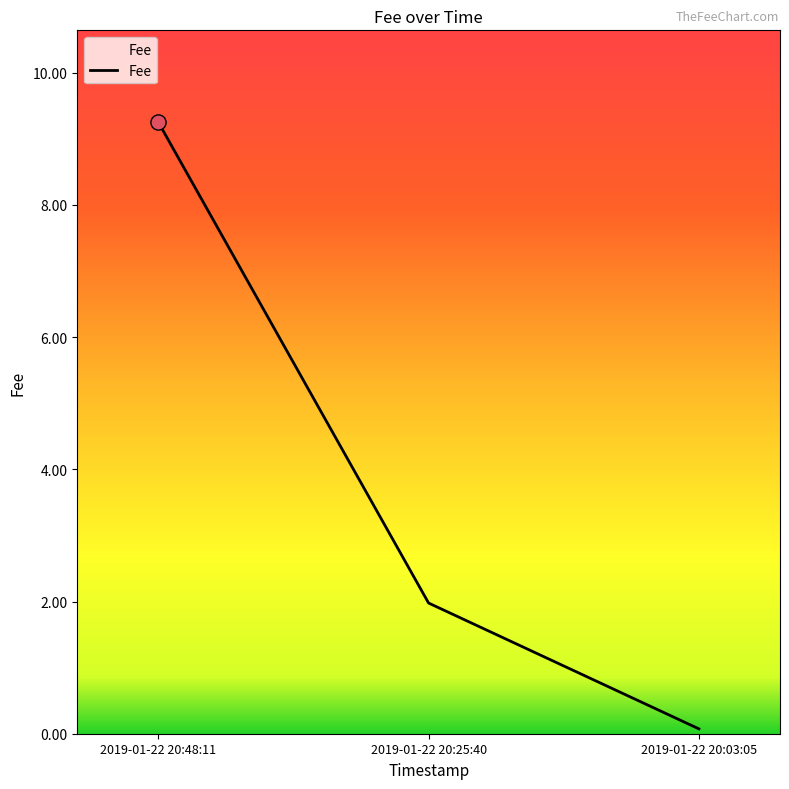

List the labels in order of value, smallest first.

2019-01-22 20:03:05, 2019-01-22 20:25:40, 2019-01-22 20:48:11